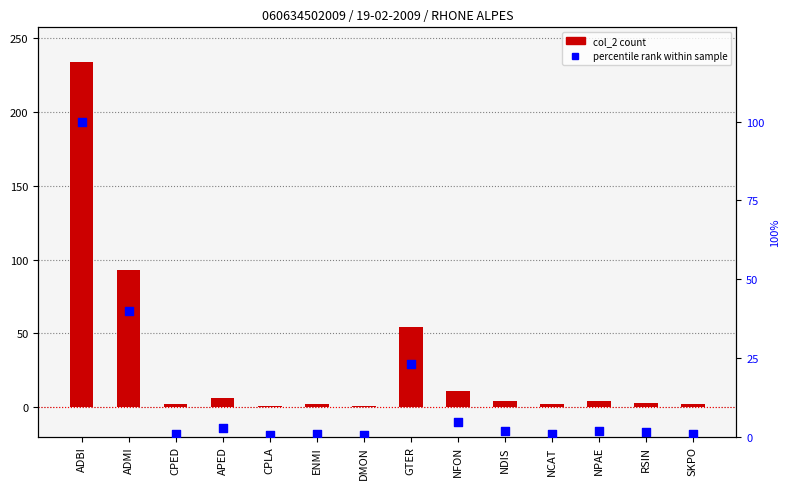

Is the value of col_2 count at APED greater than the value of percentile rank within sample at GTER?

No